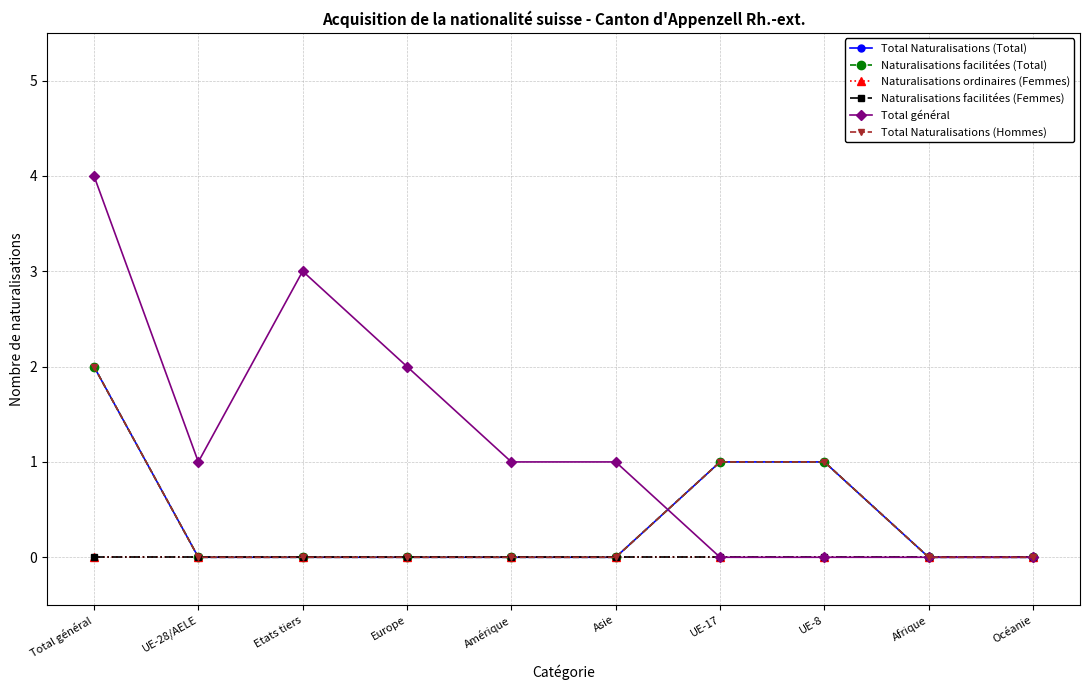

Which series has the largest total across all categories?

Total général